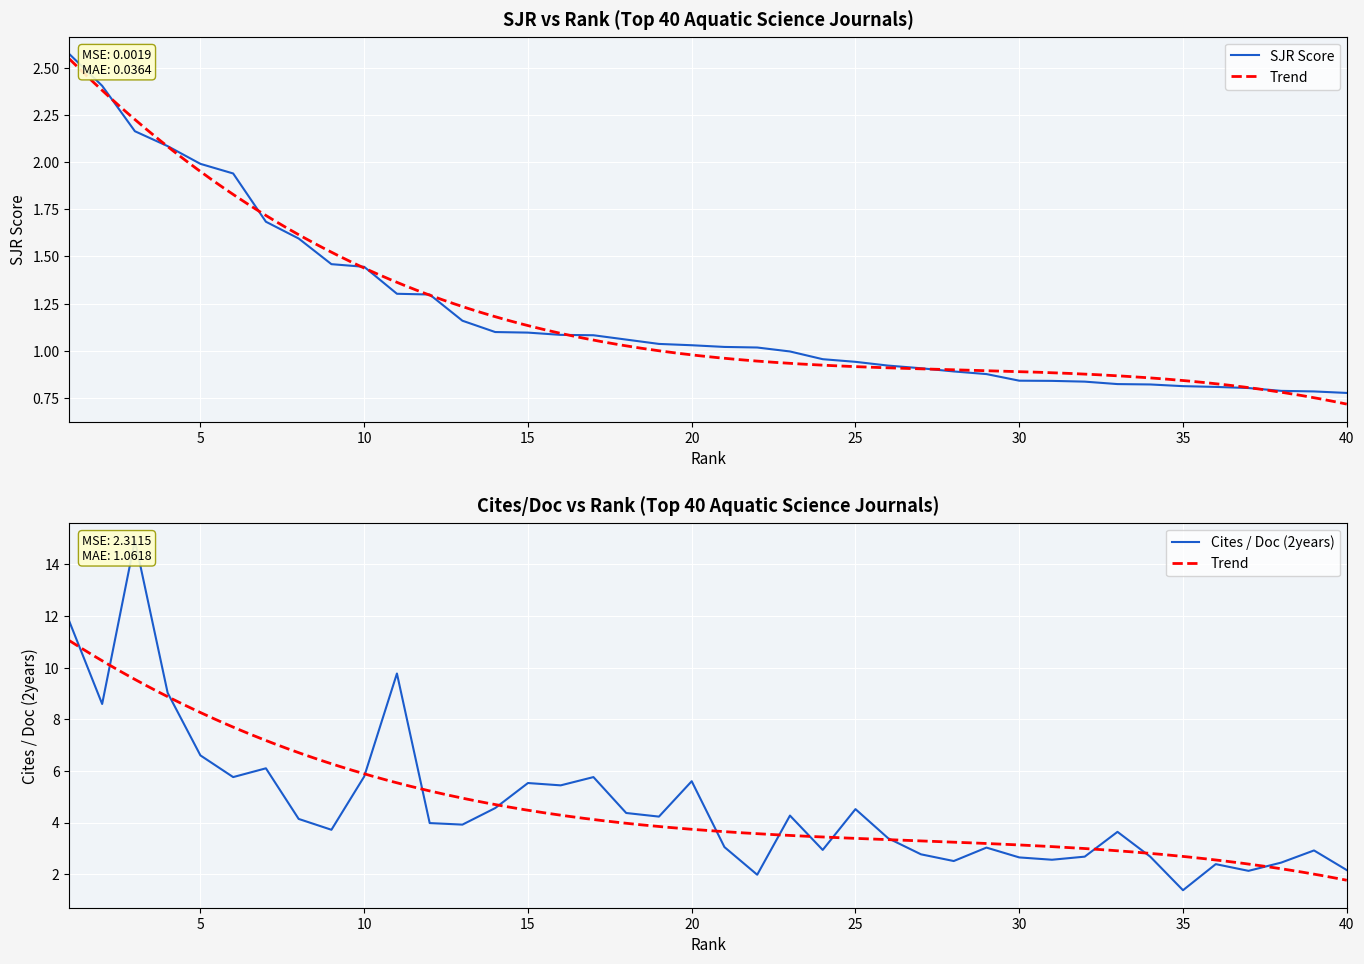

How many values in the SJR series exceed 1?

22